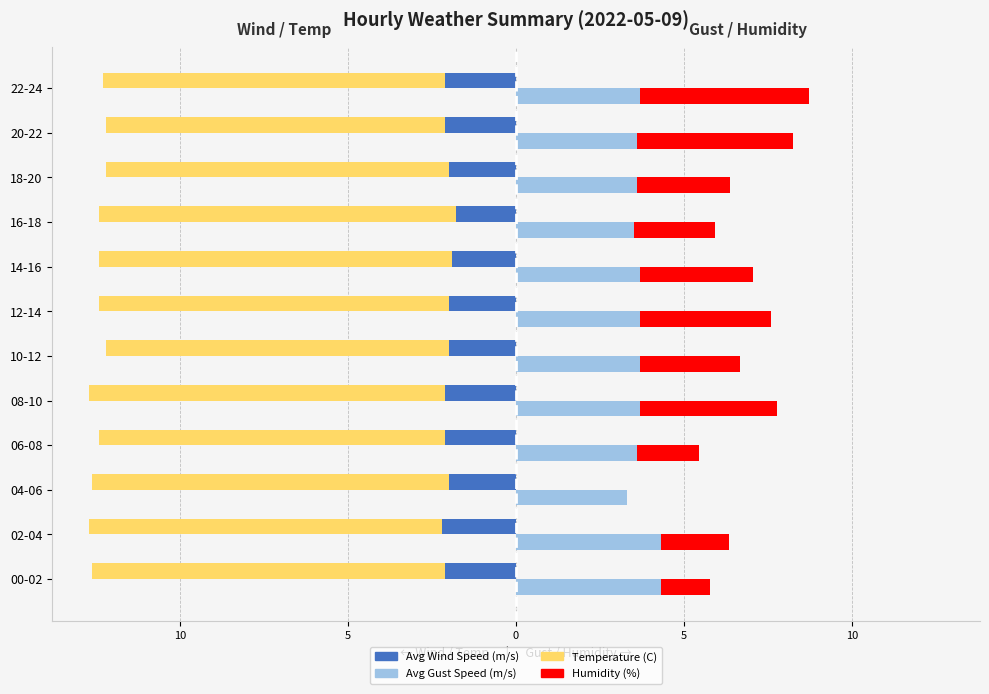

What is the sum of all Humidity (% scaled) values?

34.4